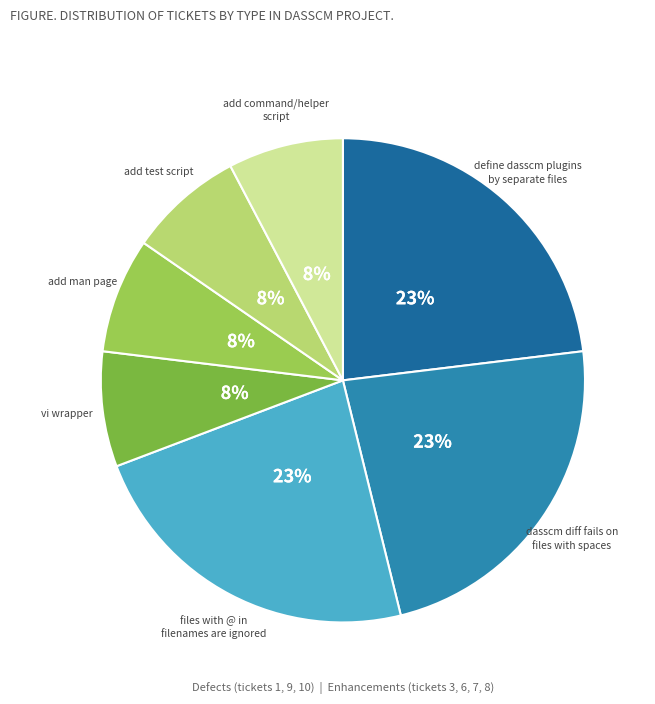

To the nearest percent, what is the difference between the largest and smallest slice percentages?

15%